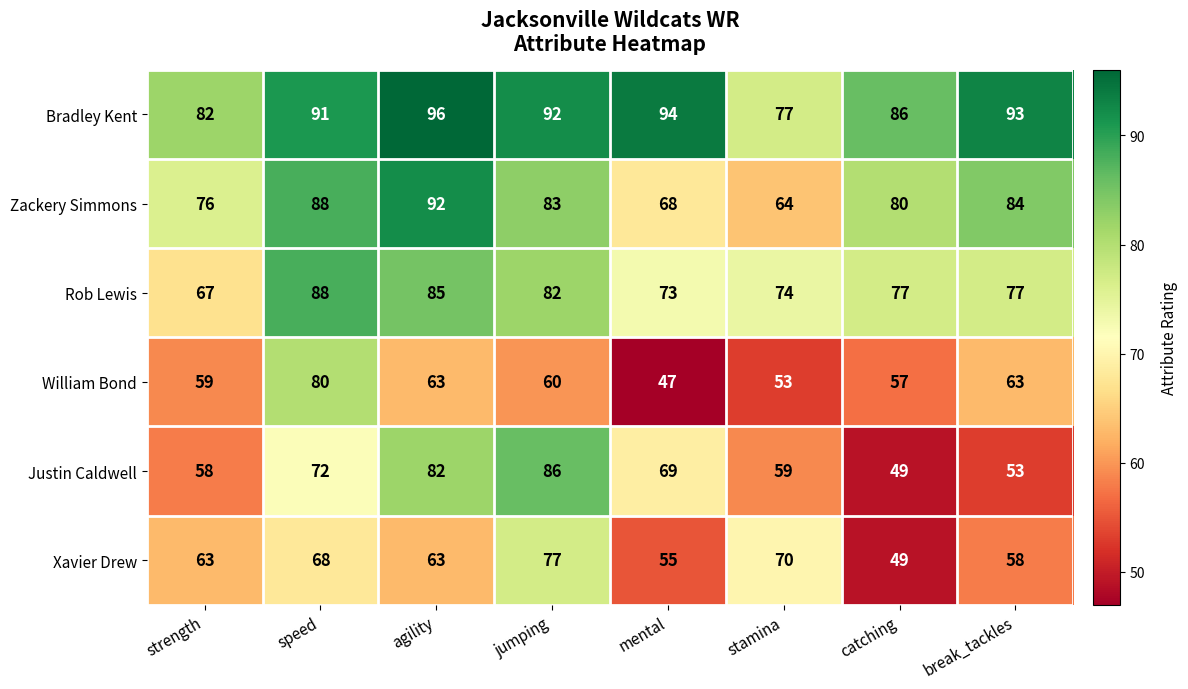

At which label does Rob Lewis first exceed 77?

speed